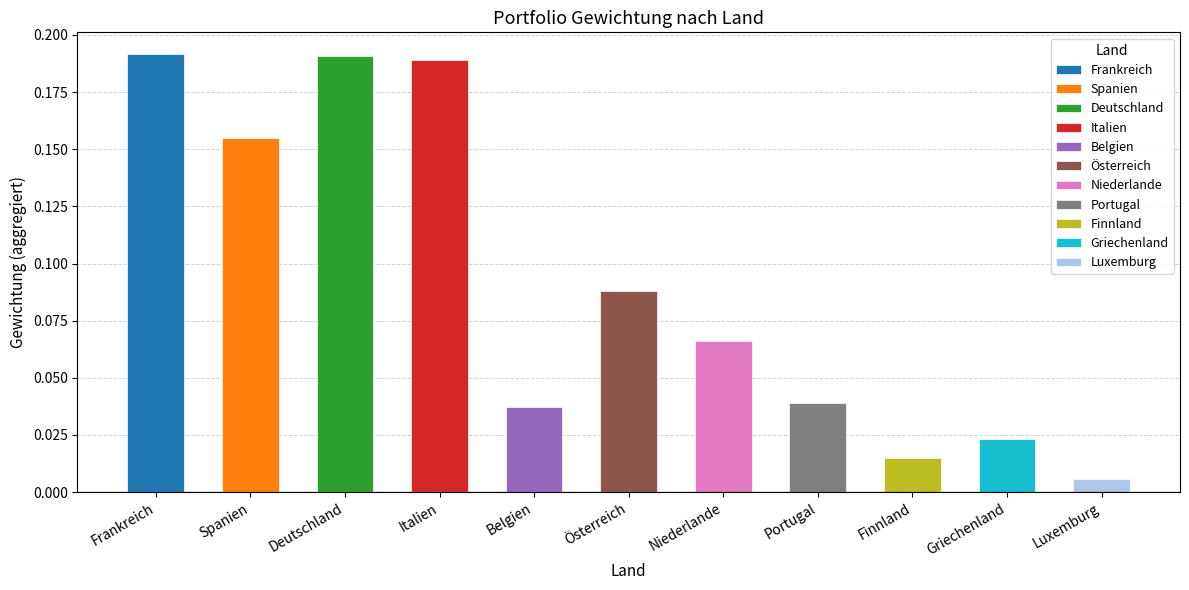

Which has a higher value, HELLENIC REP 0.75% 21-18/06/2031 or FRANCE O.A.T. 0% 22-25/05/2032?

FRANCE O.A.T. 0% 22-25/05/2032